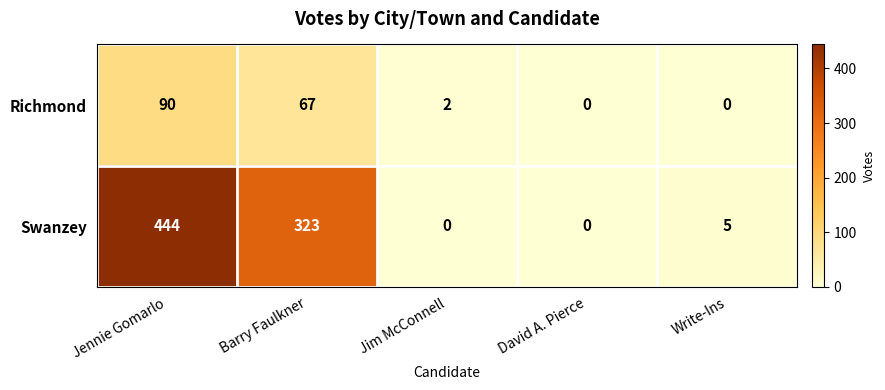

Reading left to right, list all the values displayed in this chart.

Richmond: Jennie Gomarlo=90	Barry Faulkner=67	Jim McConnell=2	David A. Pierce=0	Write-Ins=0
Swanzey: Jennie Gomarlo=444	Barry Faulkner=323	Jim McConnell=0	David A. Pierce=0	Write-Ins=5